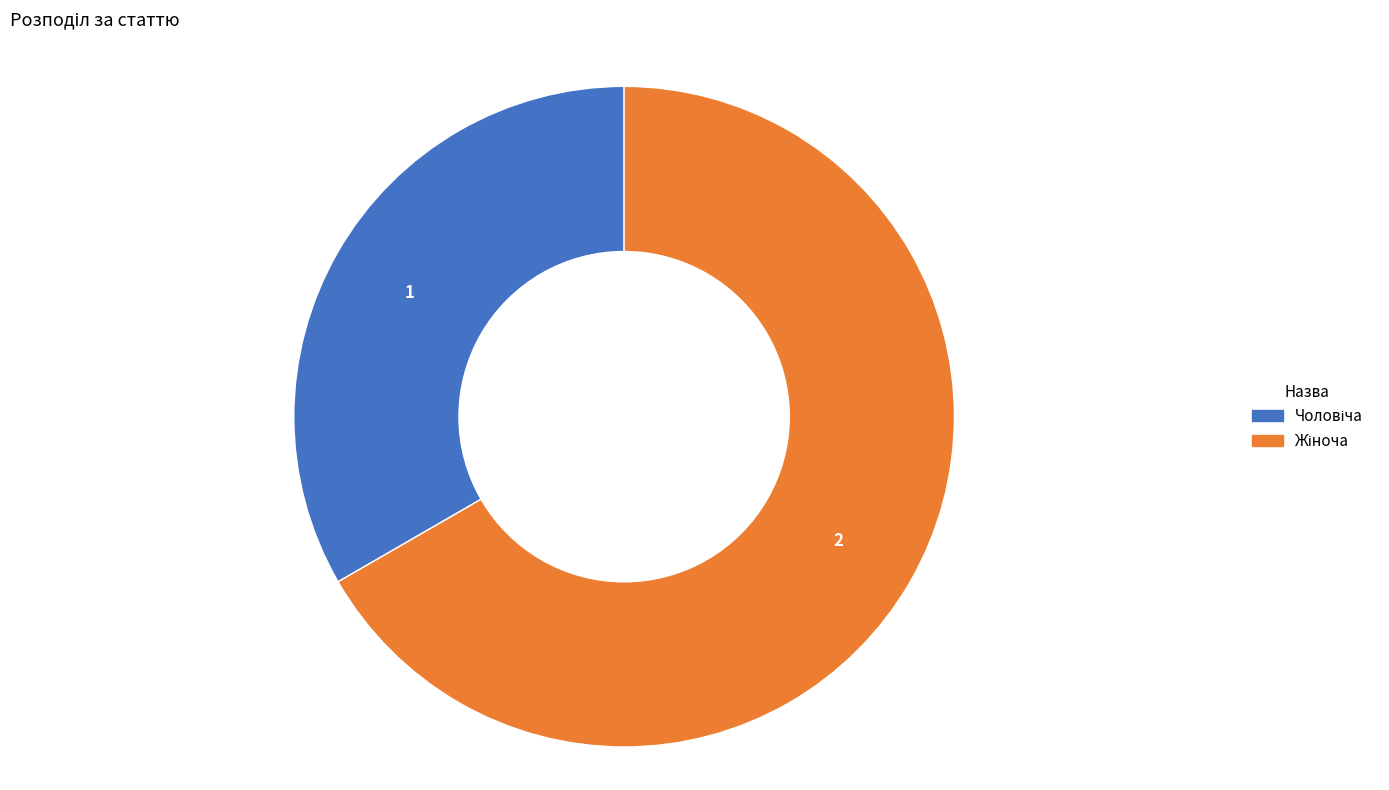

Does any single category account for the majority?

Yes